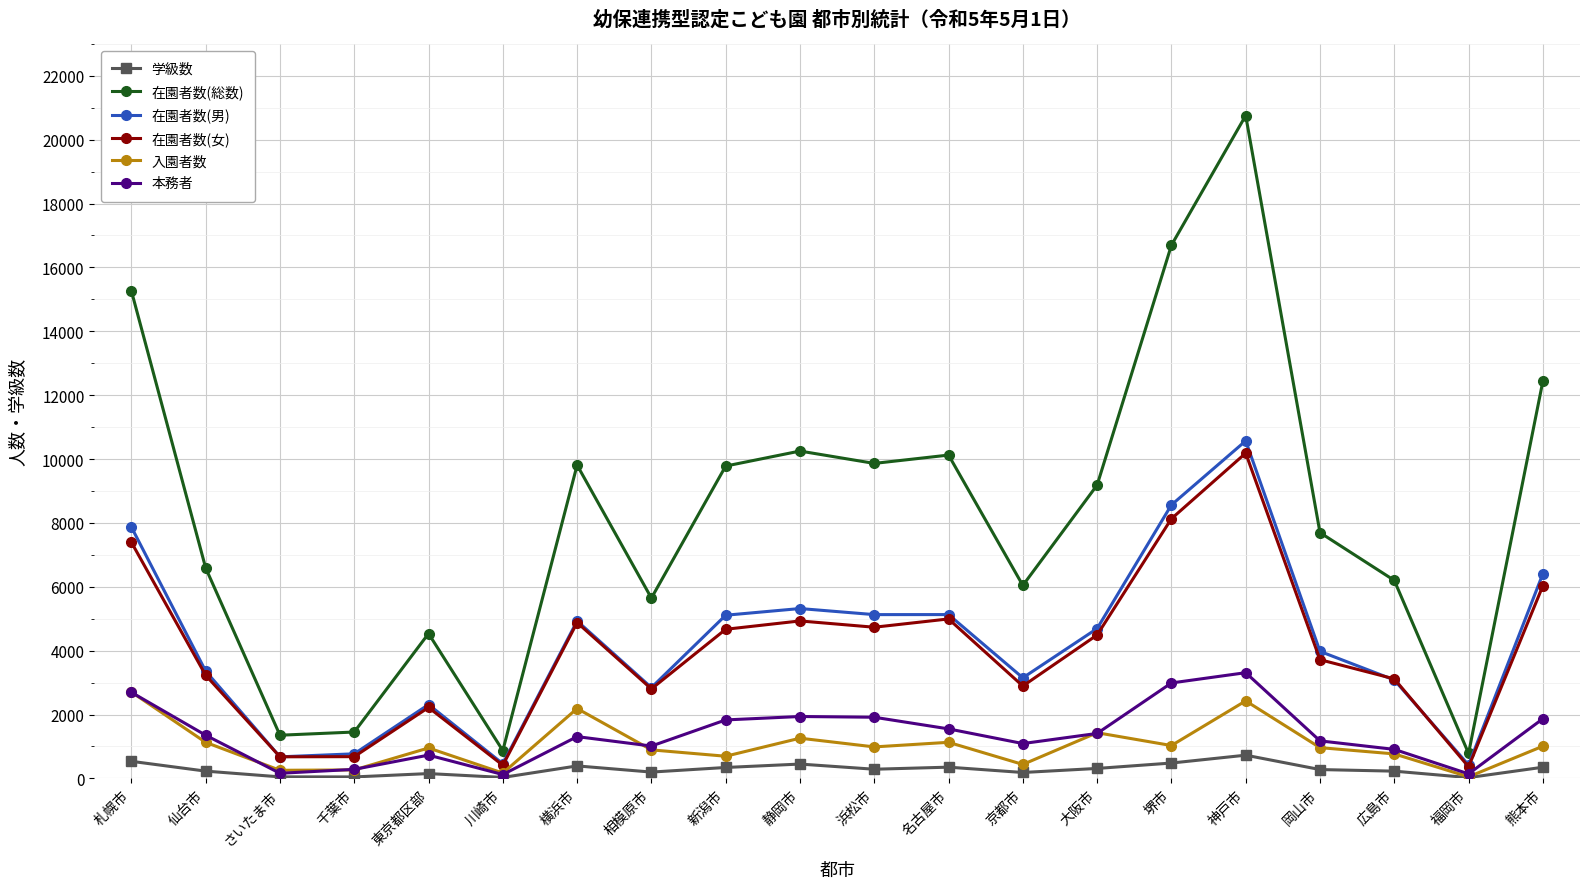

In 本務者, how many points are lower than both neighbors (excluding endpoints)?

5